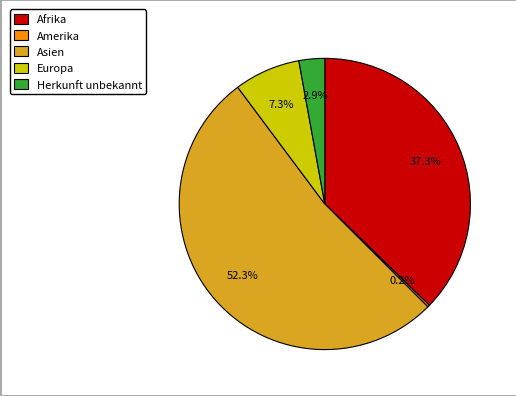

The Afrika slice represents 48% of the pie. True or false?

False